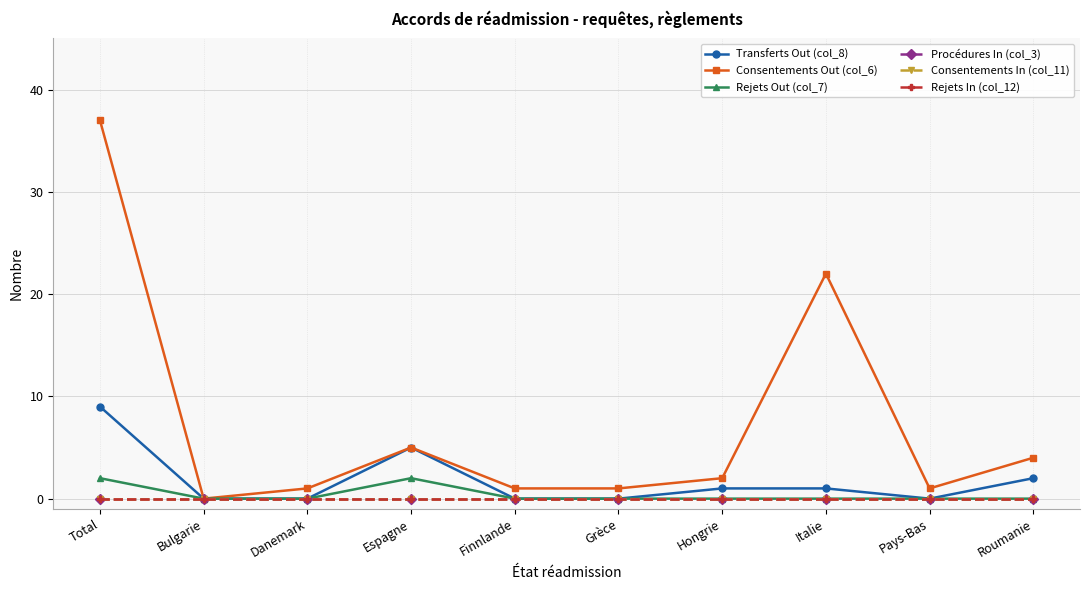

What position from the left is Bulgarie?

2